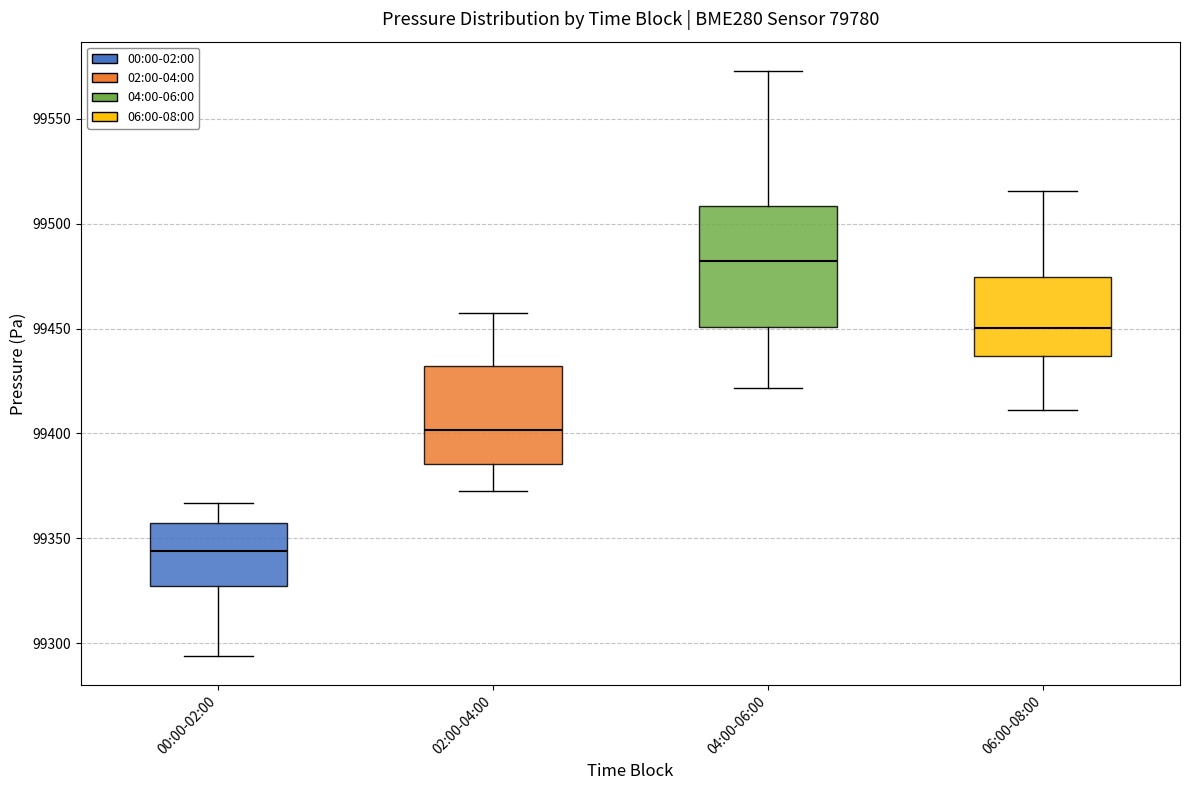

Reading left to right, transcribe this box plot: for each box, give where its median line is, the range the box spans, and where its two whiskers end, as read against the y-axis. The values are not printed on the chart, so give them approximately, as read against the axis.

00:00-02:00: median 99345, box 99325 to 99355, whiskers 99295 to 99365
02:00-04:00: median 99400, box 99385 to 99430, whiskers 99375 to 99460
04:00-06:00: median 99480, box 99450 to 99510, whiskers 99420 to 99575
06:00-08:00: median 99450, box 99435 to 99475, whiskers 99410 to 99515